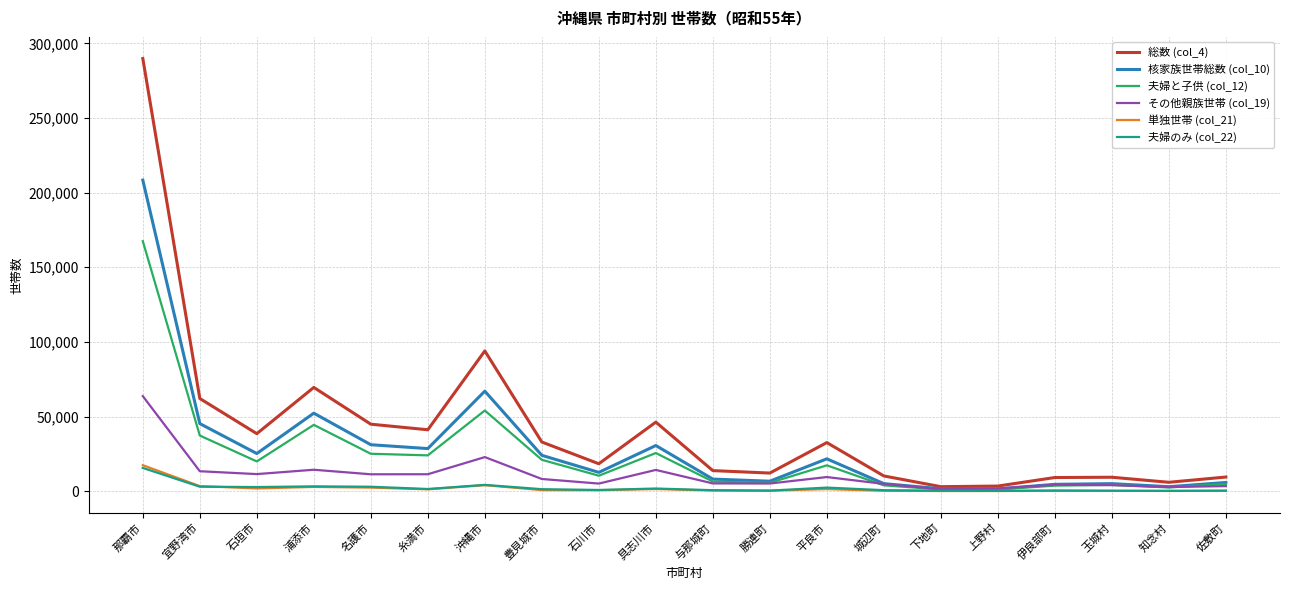

Which category has the highest value across all series?

那覇市